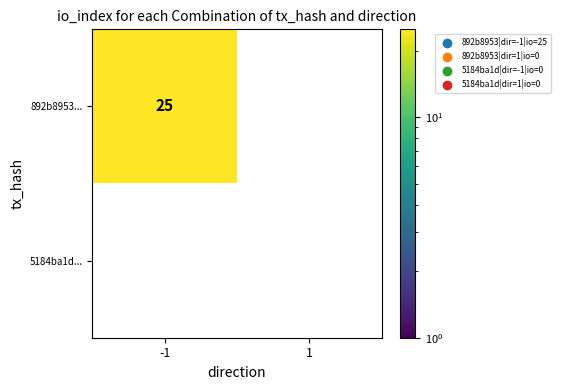

Reading left to right, extract all data points from this chart.

892b8953...: -1=25	1=0
5184ba1d...: -1=0	1=0